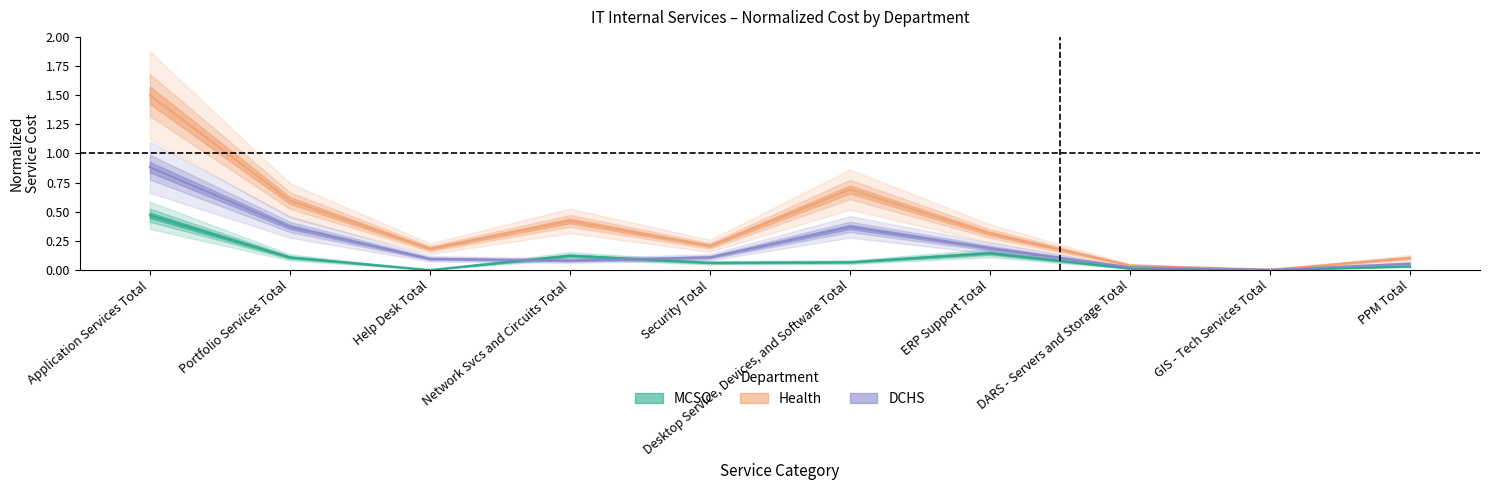

What is the sum of all MCSO values?

1.0